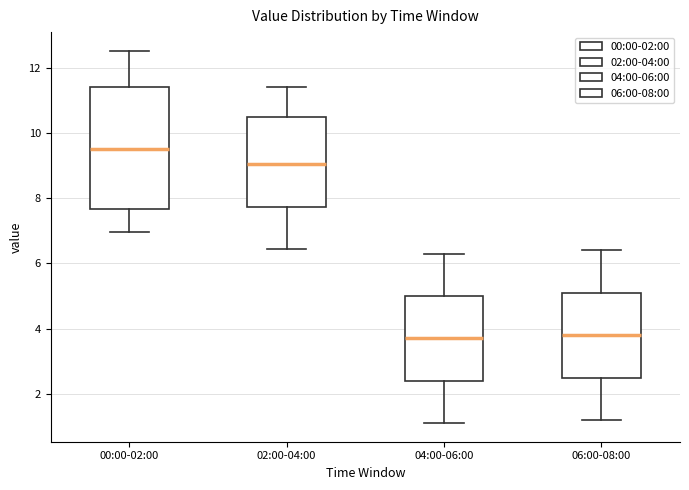

Reading left to right, transcribe this box plot: for each box, give where its median line is, the range the box spans, and where its two whiskers end, as read against the y-axis. The values are not printed on the chart, so give them approximately, as read against the axis.

00:00-02:00: median 9.6, box 7.6 to 11.4, whiskers 7.0 to 12.6
02:00-04:00: median 9.0, box 7.8 to 10.6, whiskers 6.4 to 11.4
04:00-06:00: median 3.8, box 2.4 to 5.0, whiskers 1.2 to 6.4
06:00-08:00: median 3.8, box 2.4 to 5.2, whiskers 1.2 to 6.4